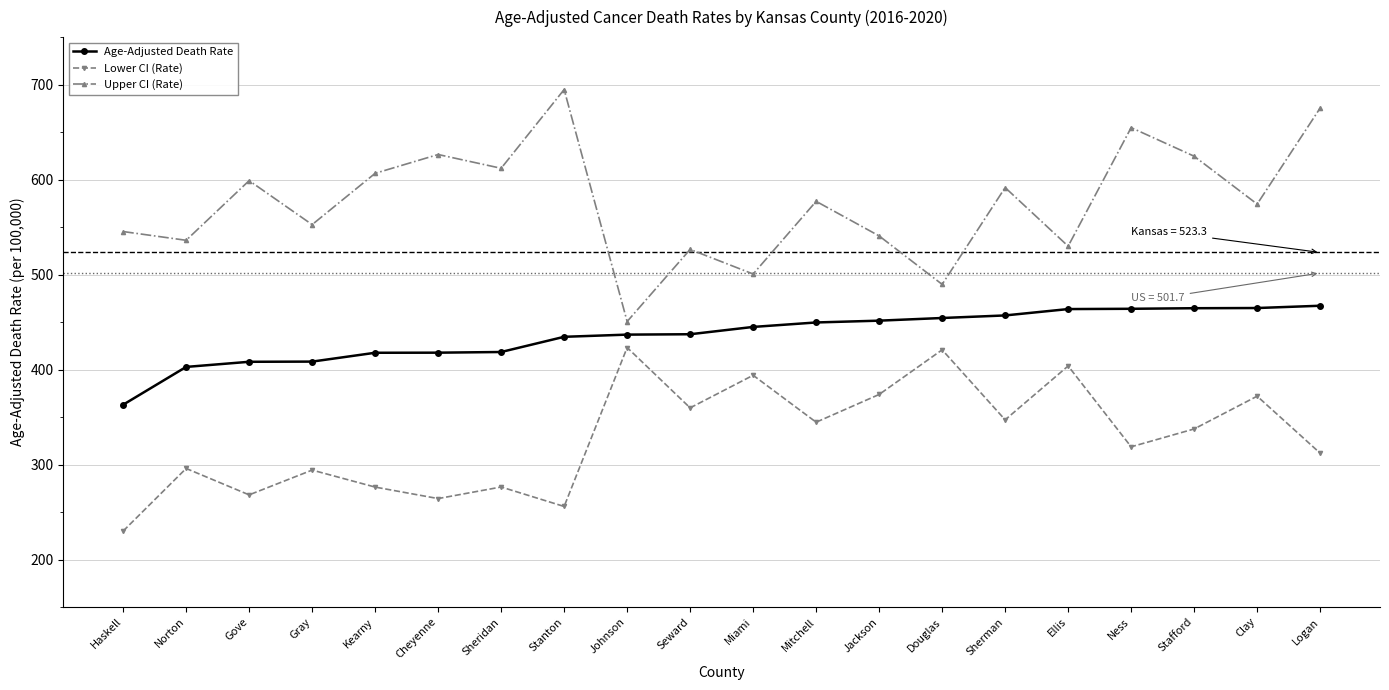

True or false: Lower CI (Rate) and Upper CI (Rate) intersect in this chart.

False